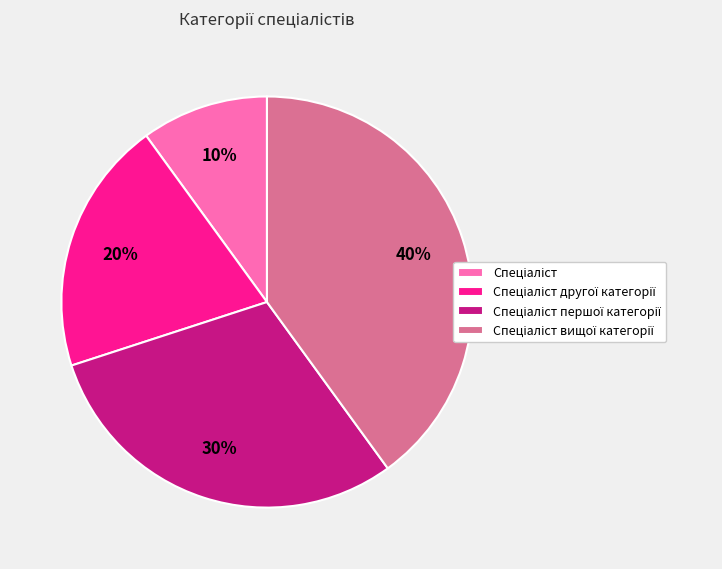

To the nearest percent, what is the difference between the largest and smallest slice percentages?

30%